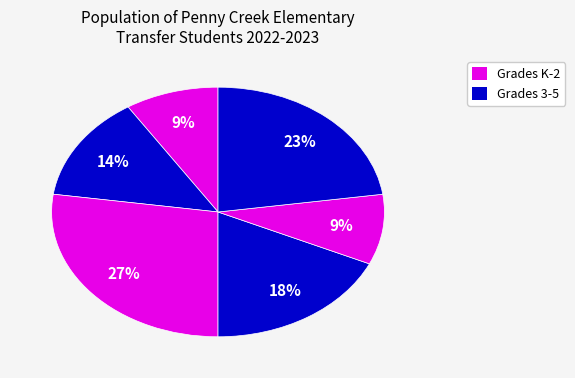

Is there a majority slice in this chart?

No